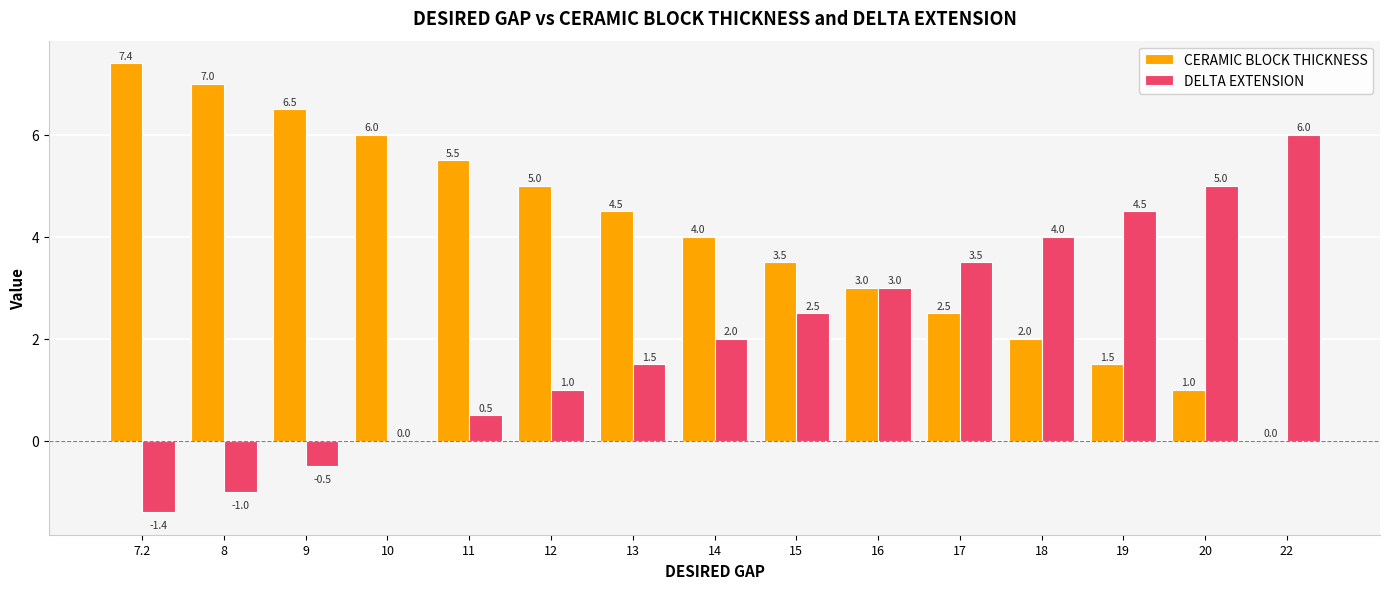

Reading right to left, transcribe all the data shown in this chart.

CERAMIC BLOCK THICKNESS: 22=0.0	20=1.0	19=1.5	18=2.0	17=2.5	16=3.0	15=3.5	14=4.0	13=4.5	12=5.0	11=5.5	10=6.0	9=6.5	8=7.0	7.2=7.4
DELTA EXTENSION: 22=6.0	20=5.0	19=4.5	18=4.0	17=3.5	16=3.0	15=2.5	14=2.0	13=1.5	12=1.0	11=0.5	10=0.0	9=-0.5	8=-1.0	7.2=-1.4